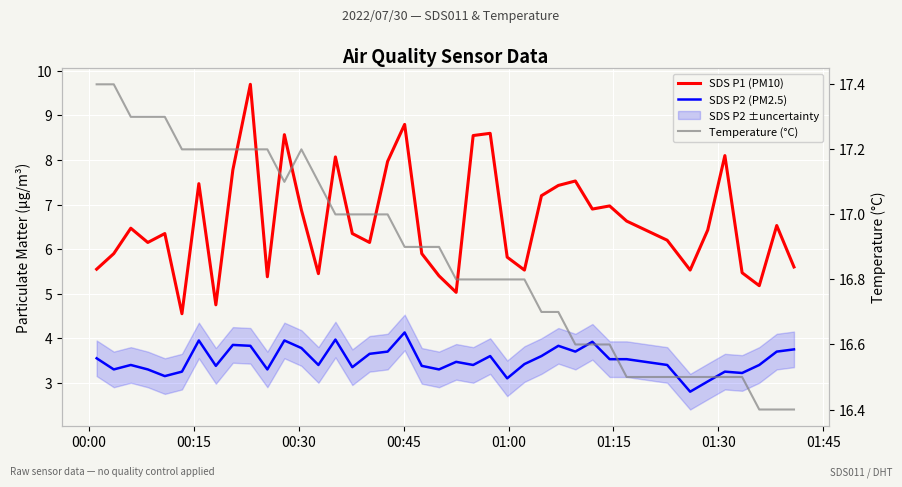

What is the average value of the SDS P1 (PM10) series?

6.6